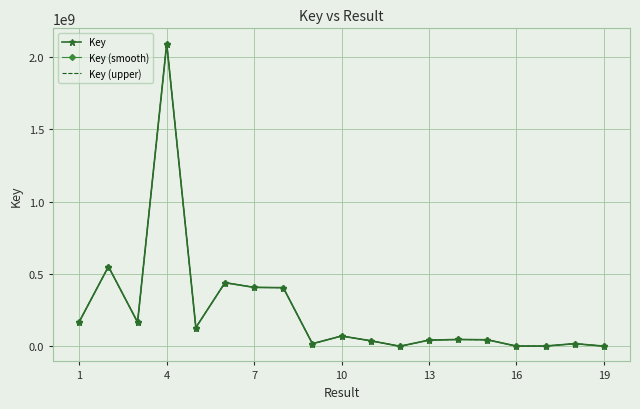

List the series in order of their overall mean, lowest first.

Key (smooth), Key, Key (upper)